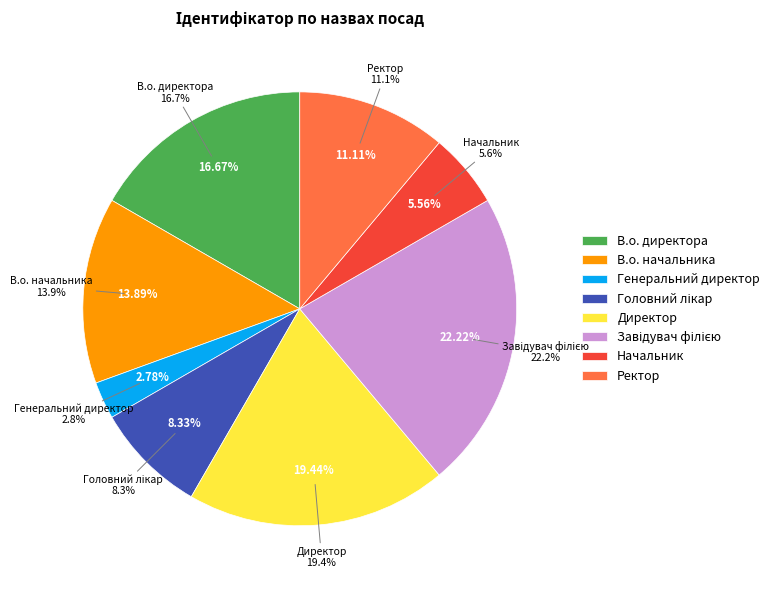

Approximately how many times larger is the value at Генеральний директор compared to В.о. начальника?

0.2